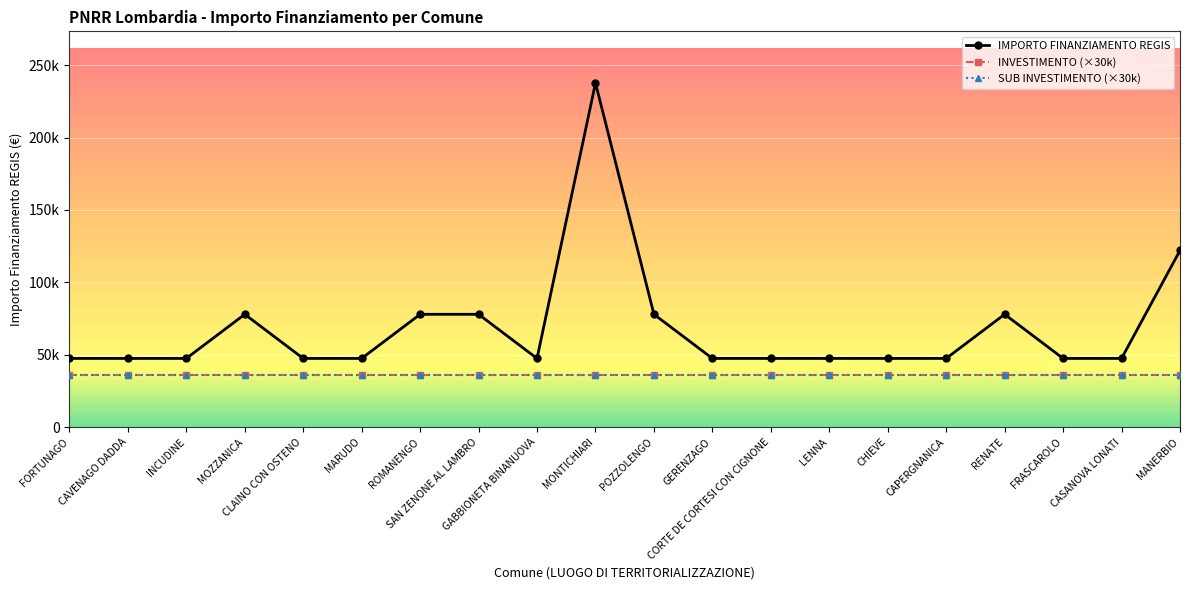

What is the average value of the IMPORTO FINANZIAMENTO REGIS series?

68285